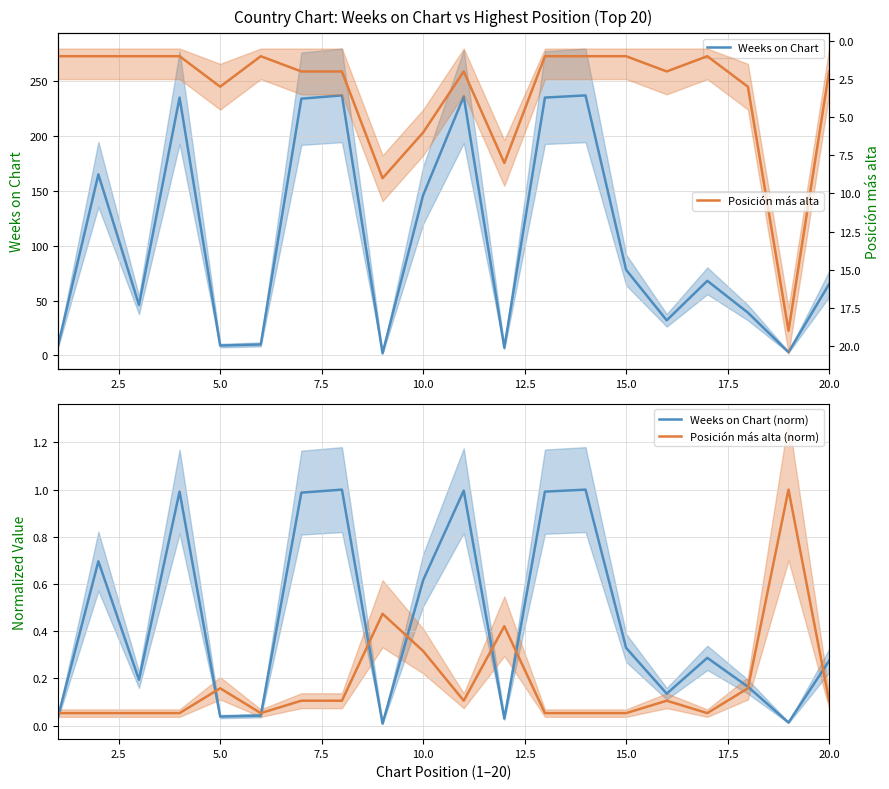

What is the maximum value for Weeks on Chart (norm)?

1.0